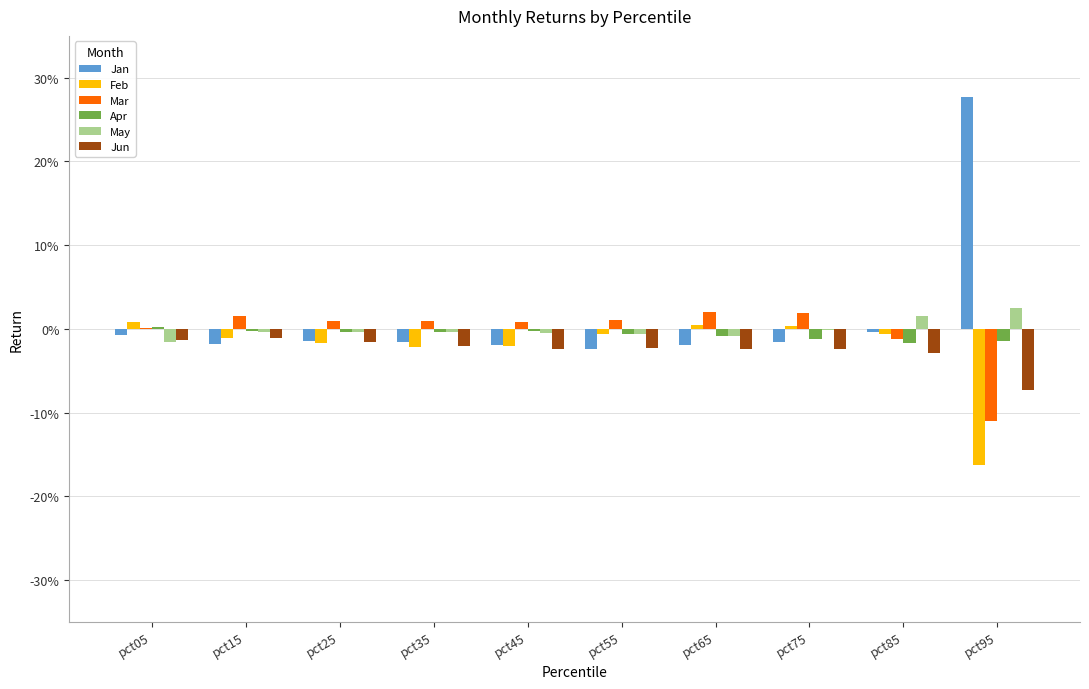

Does the chart contain stacked bars?

No